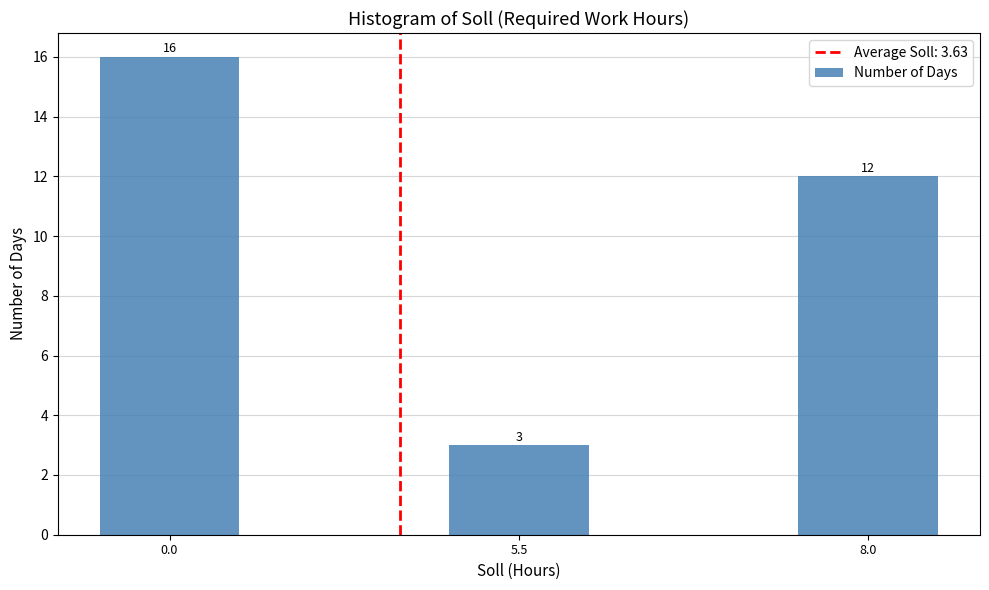

Reading left to right, what are all the values shown in this chart?

16	3	12